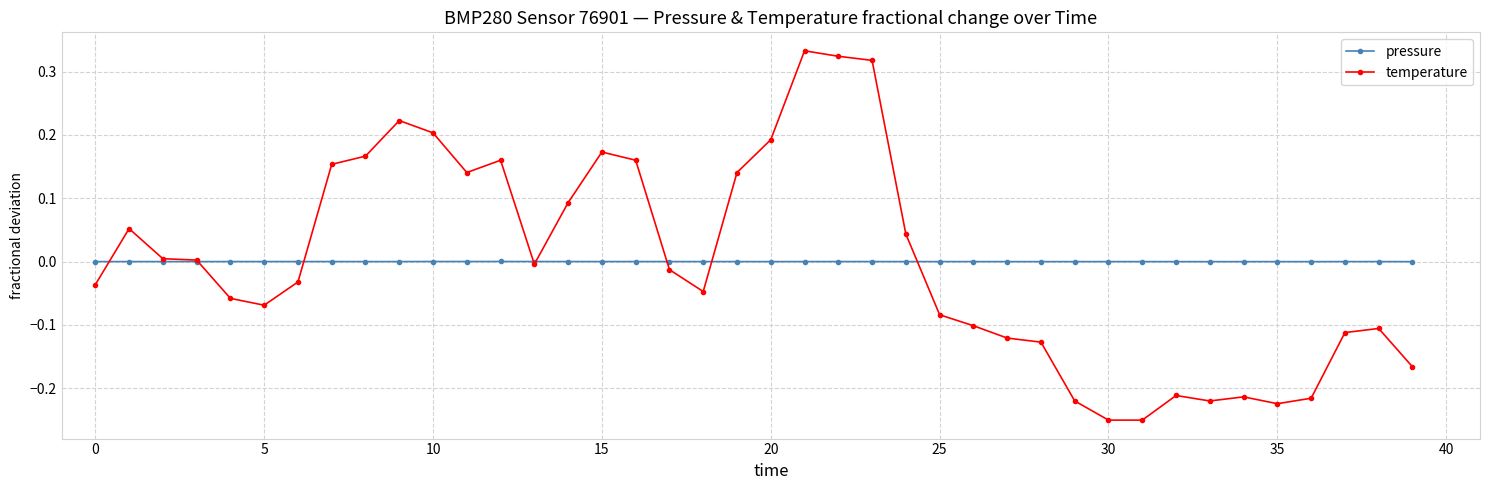

Rank the series by their maximum value, from highest to lowest.

temperature, pressure